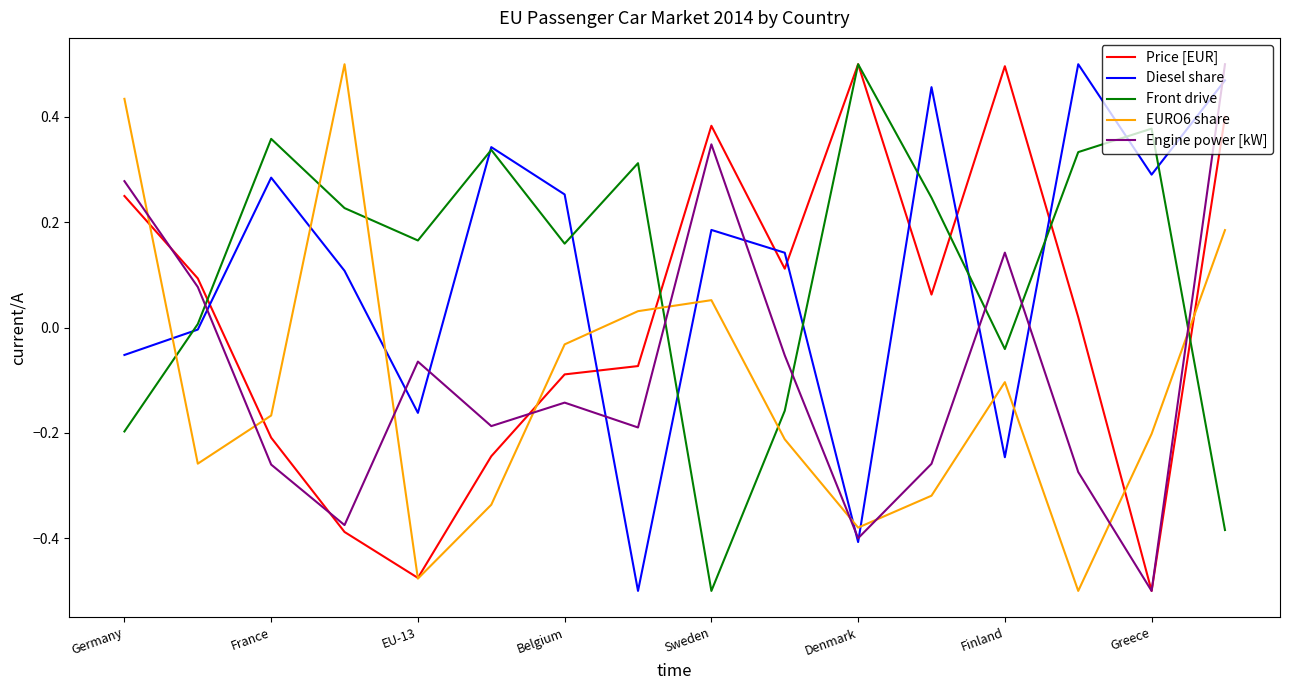

Does the chart display data point markers on the line(s)?

No